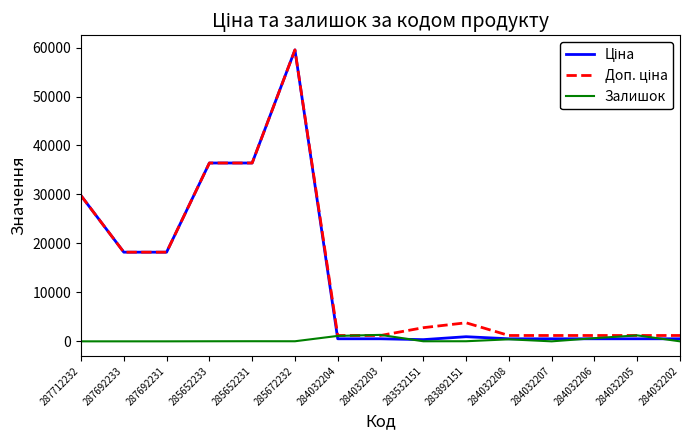

How many lines are shown in the chart?

3